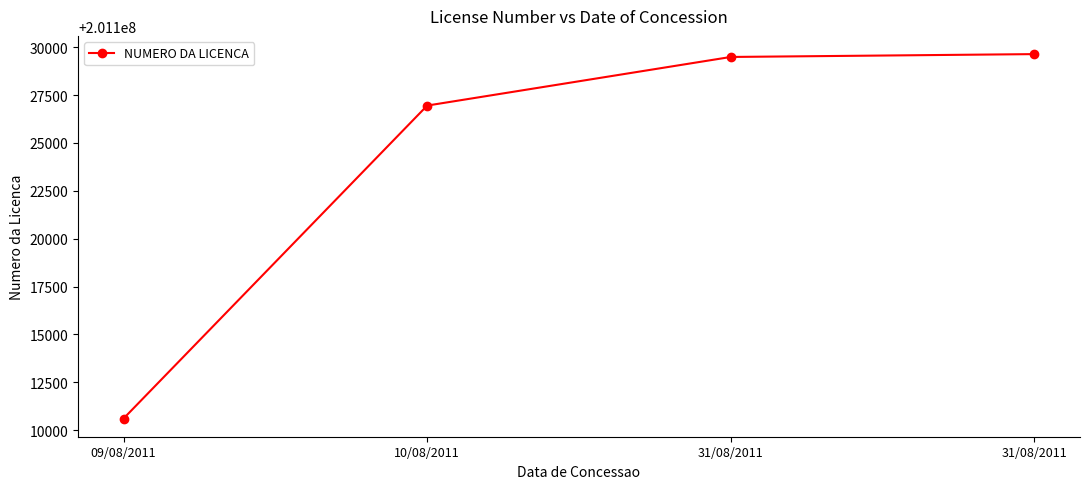

What is the sum of the values at 10/08/2011 and 09/08/2011?

402237559